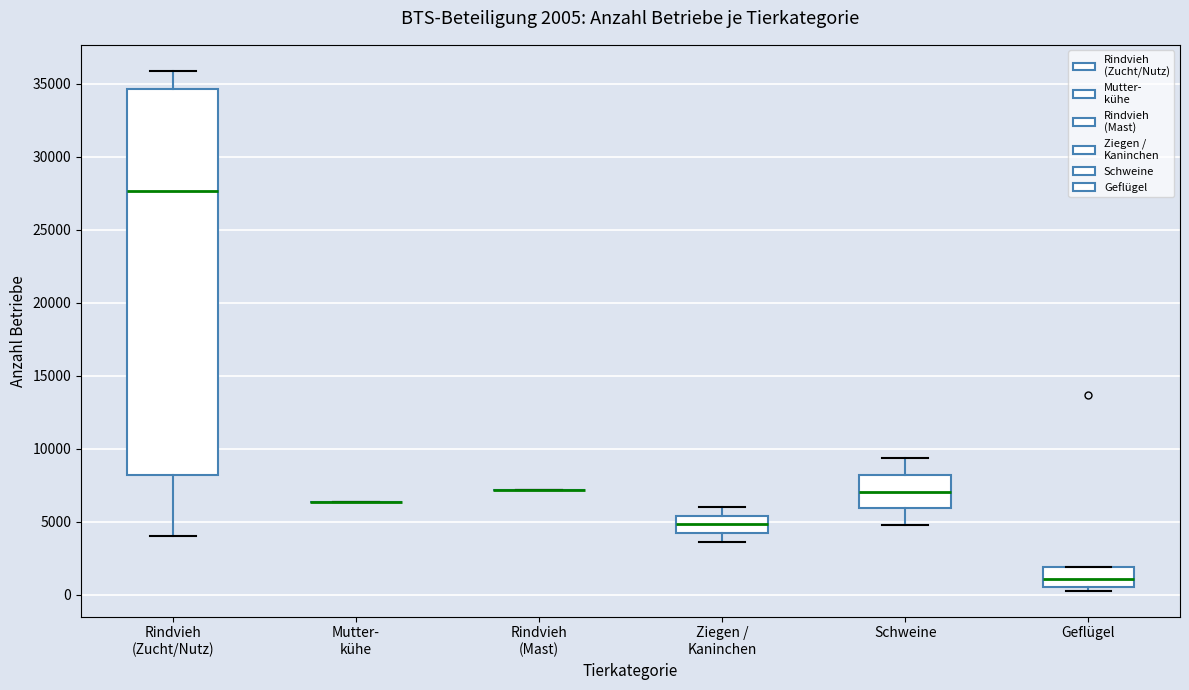

Which box is the tallest, from its lower edge to its upper edge?

Rindvieh (Zucht/Nutz)